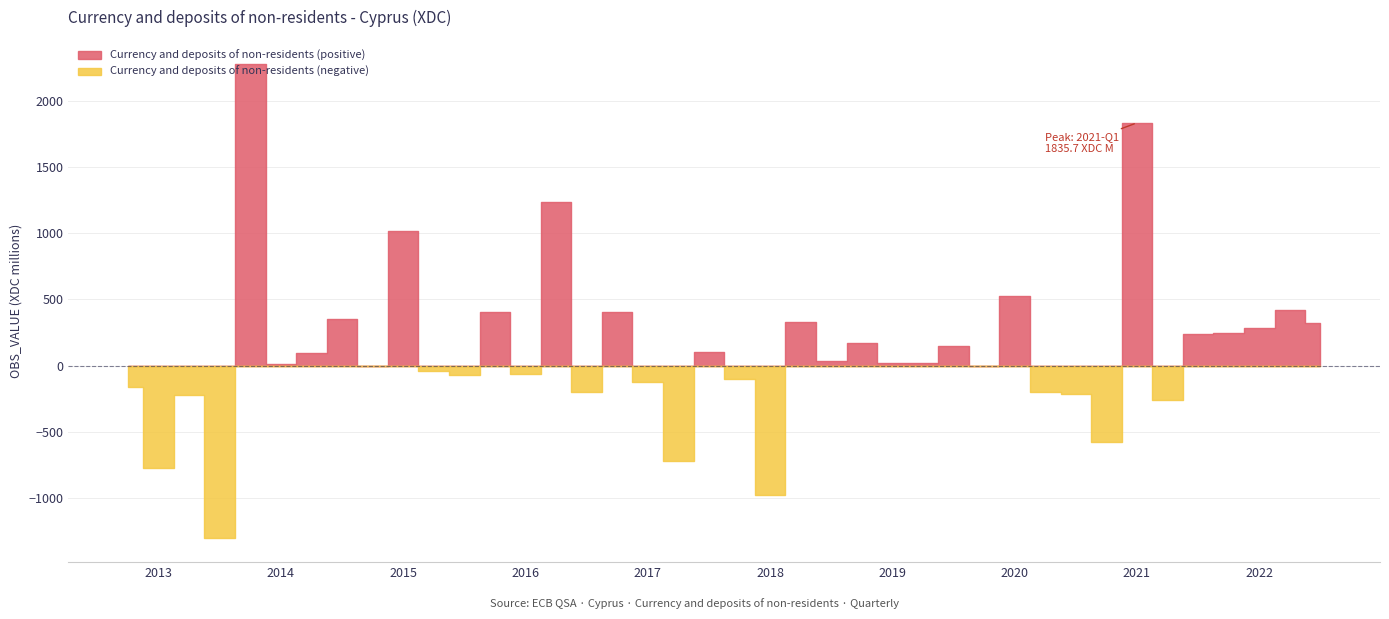

How many values are below 23?

20